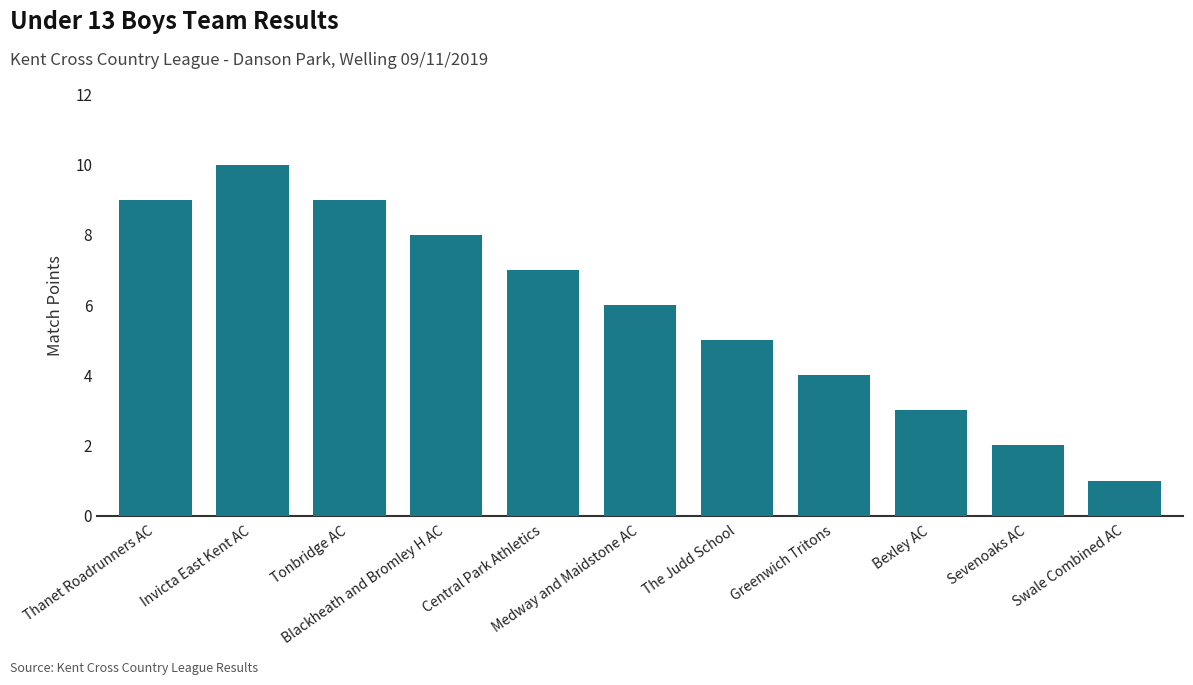

At which label does the data first exceed 6?

Thanet Roadrunners AC